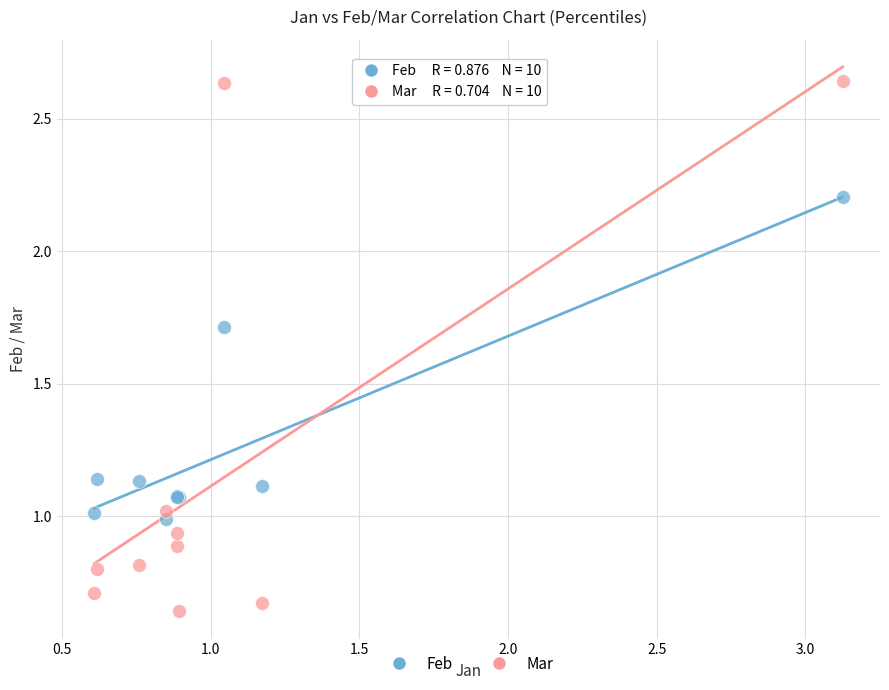

Which series has the largest Y range (max minus min)?

Mar